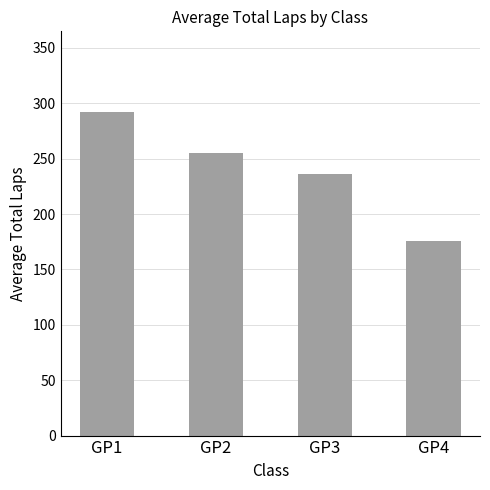

Where does the data first go above 254?

GP1